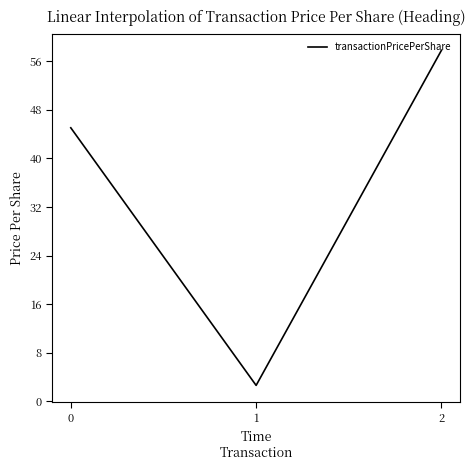

What is the difference between the maximum and second lowest values?

12.8